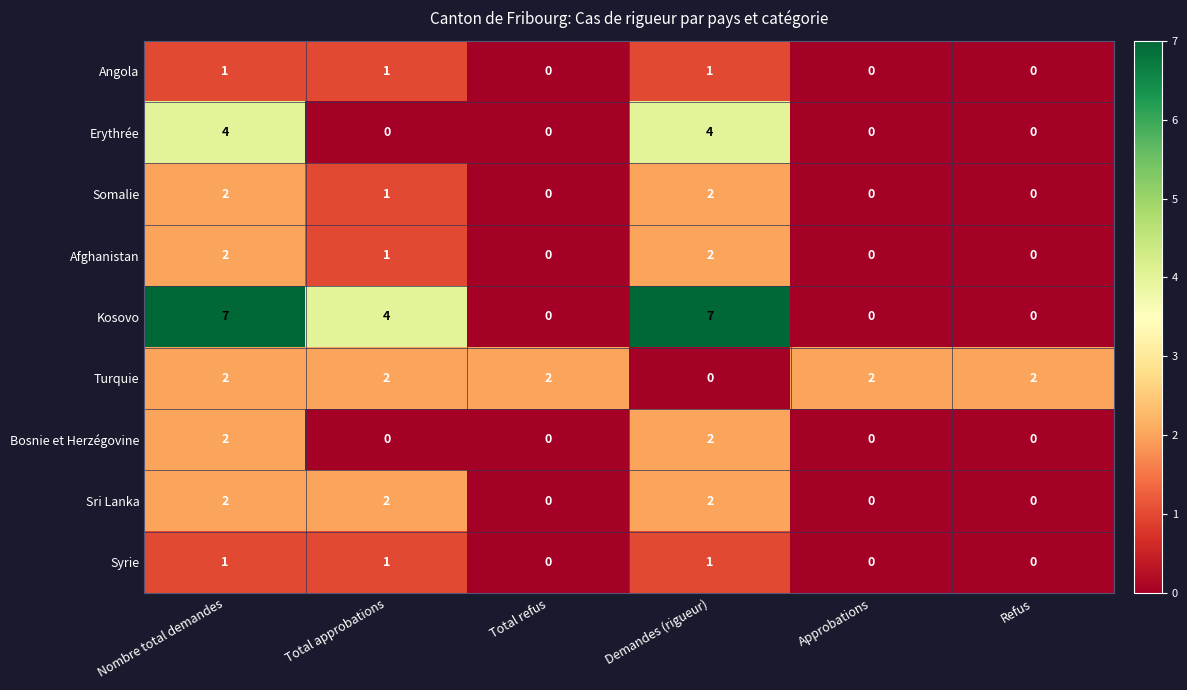

What is the maximum value shown in the chart?

7